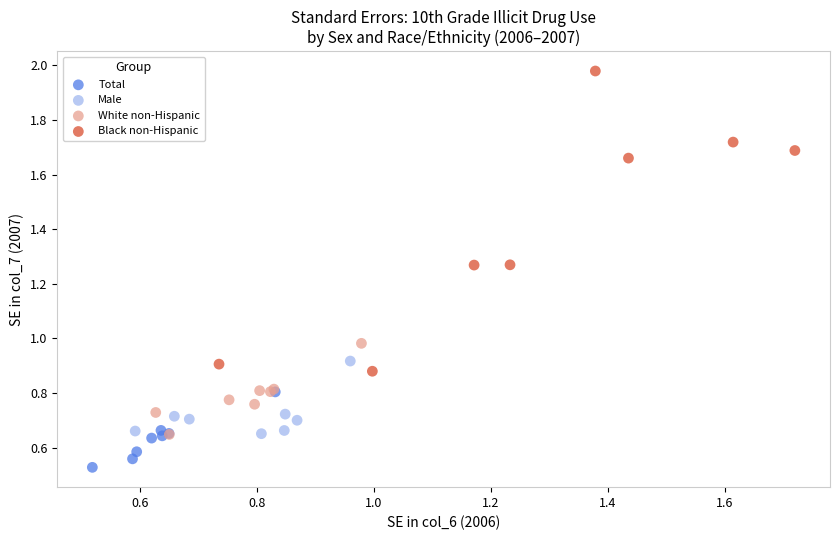

Which series reaches the maximum Y coordinate?

Black non-Hispanic